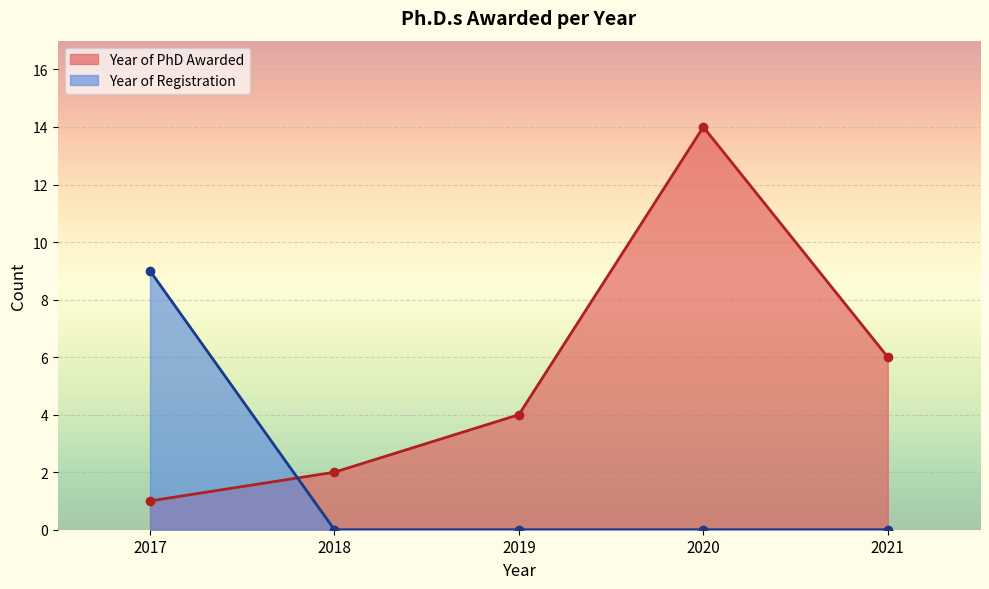

What is the maximum value shown in the chart?

14